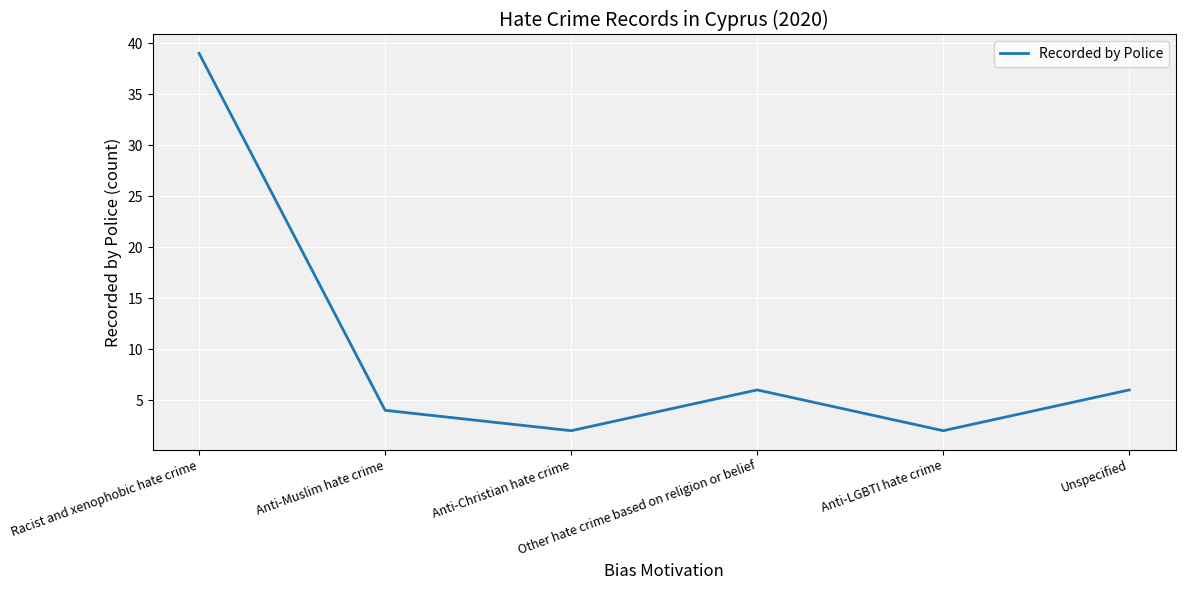

True or false: the data has more than 1 interior local peaks.

False